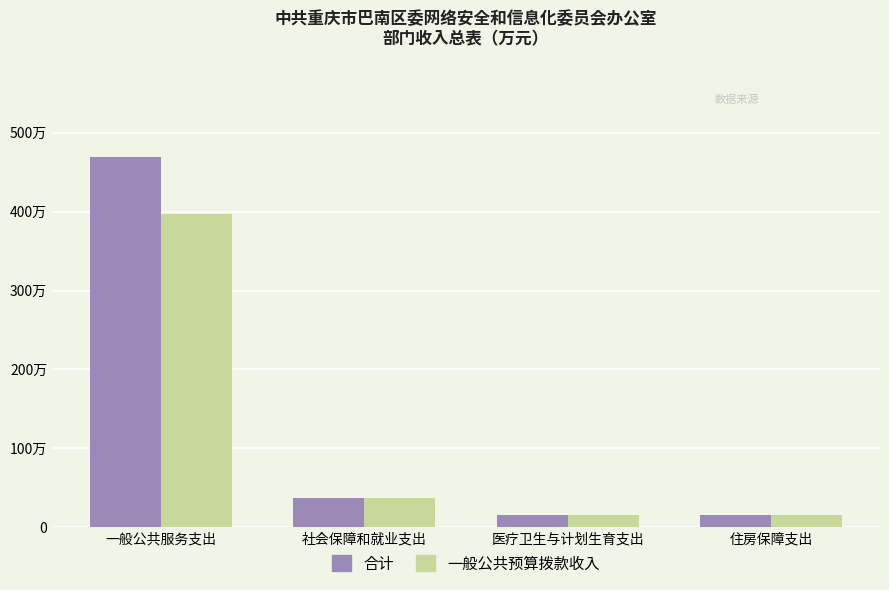

What are all the series names shown in the legend?

合计, 一般公共预算拨款收入